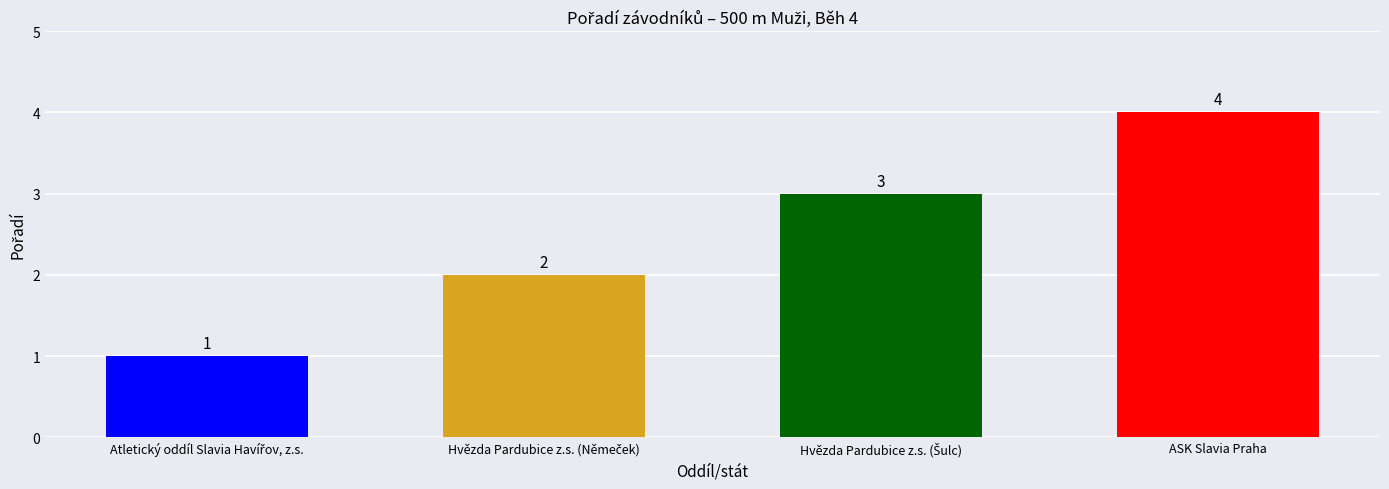

What is the sum of all values?

10